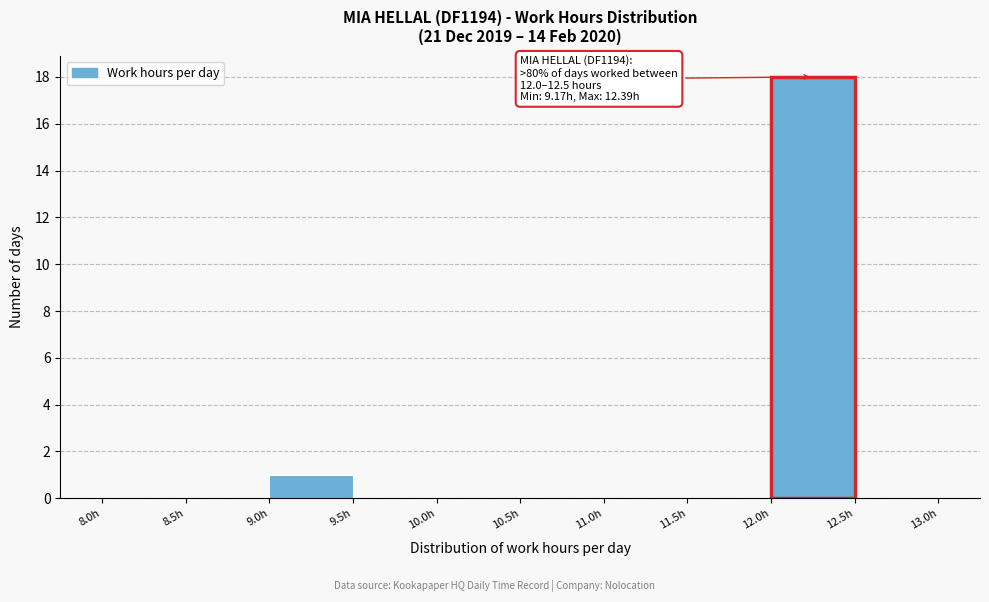

Which range on the x-axis has the tallest bar?

12.0 to 12.5